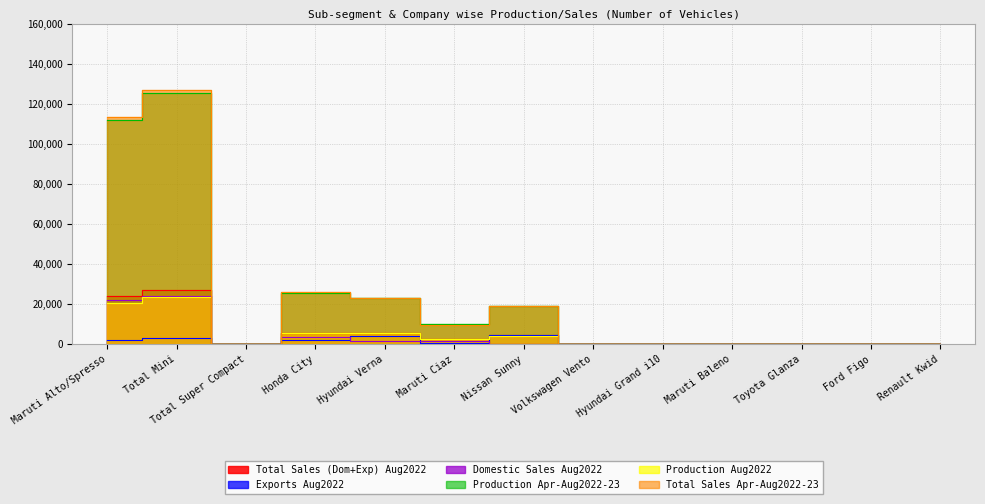

Rank the series at Maruti Baleno from lowest to highest value.

Total Sales (Dom+Exp) Aug2022, Exports Aug2022, Domestic Sales Aug2022, Production Apr-Aug2022-23, Production Aug2022, Total Sales Apr-Aug2022-23